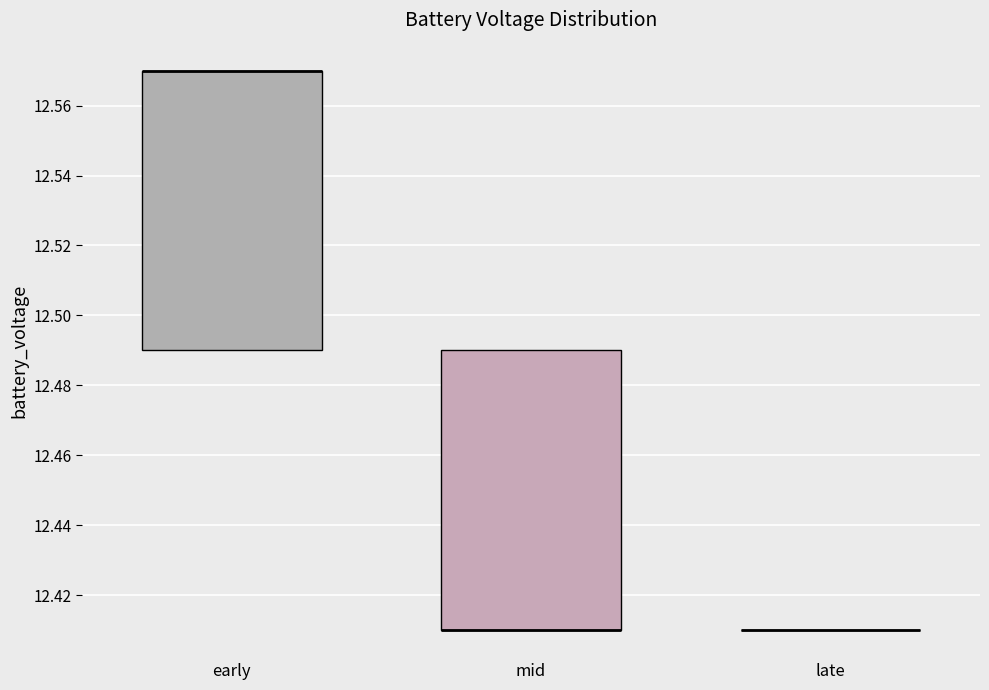

Reading left to right, read every box against the y-axis: the position of its median line, the range the box covers, and the ends of its whiskers. The values are not printed on the chart, so give them approximately, as read against the axis.

early: median 12.57 (drawn on the box's upper edge), box 12.49 to 12.57, whiskers 12.49 to 12.57
mid: median 12.41 (drawn on the box's lower edge), box 12.41 to 12.49, whiskers 12.41 to 12.49
late: box collapsed to a line at 12.41, whiskers 12.41 to 12.41